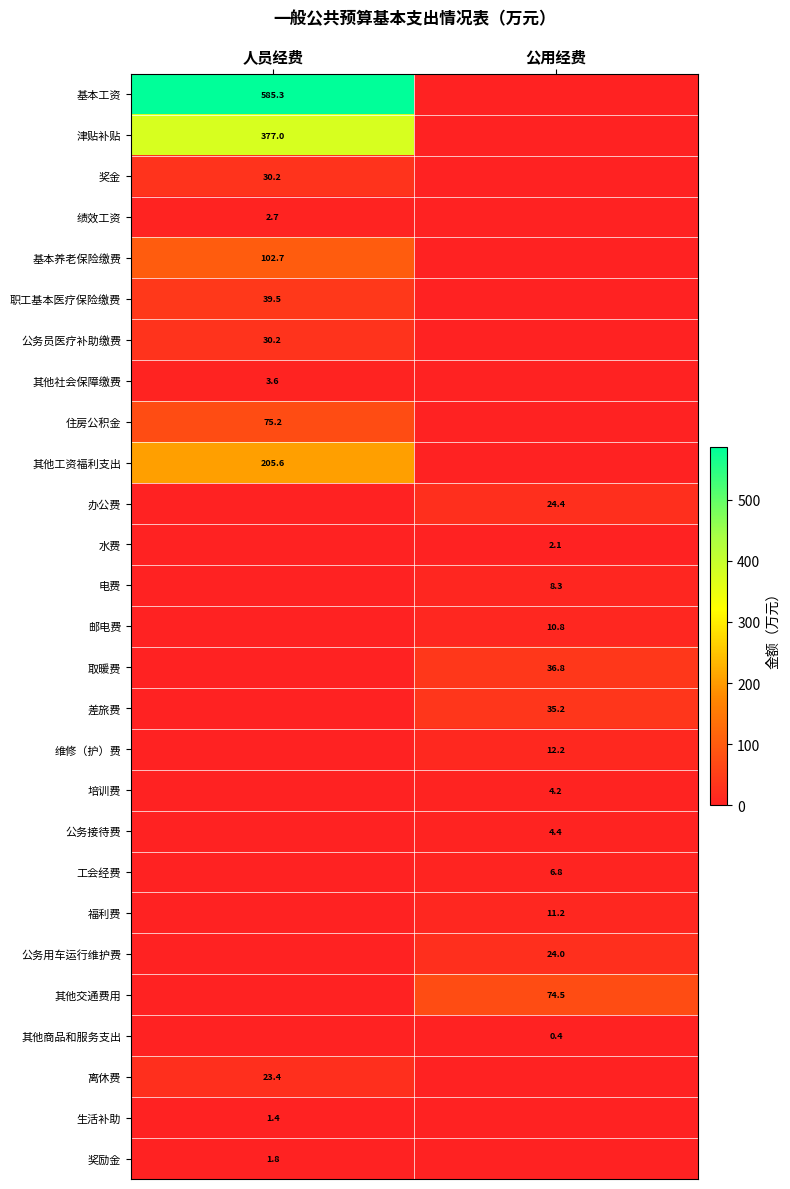

The value of 差旅费 at 公用经费 is 35.2. True or false?

True